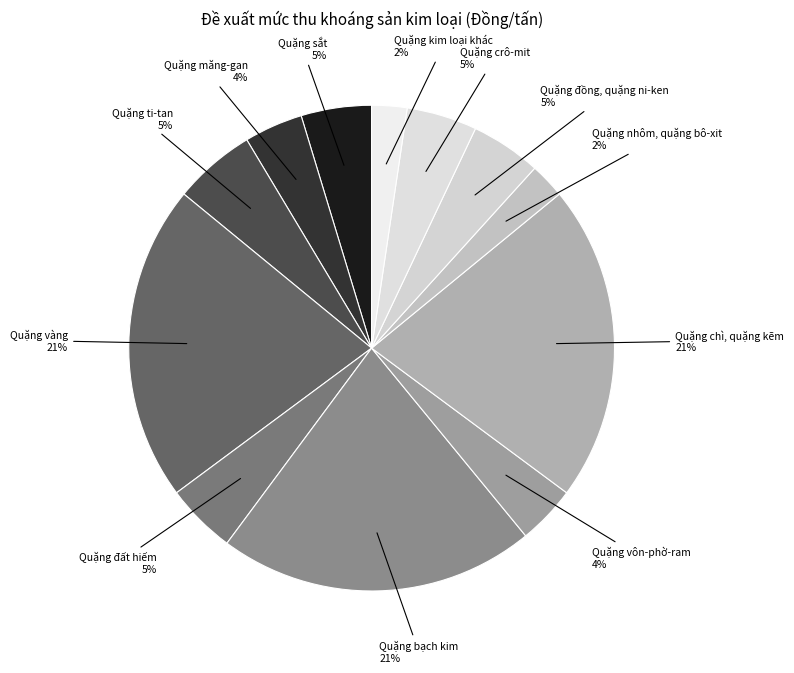

How many slices are in this pie chart?

12